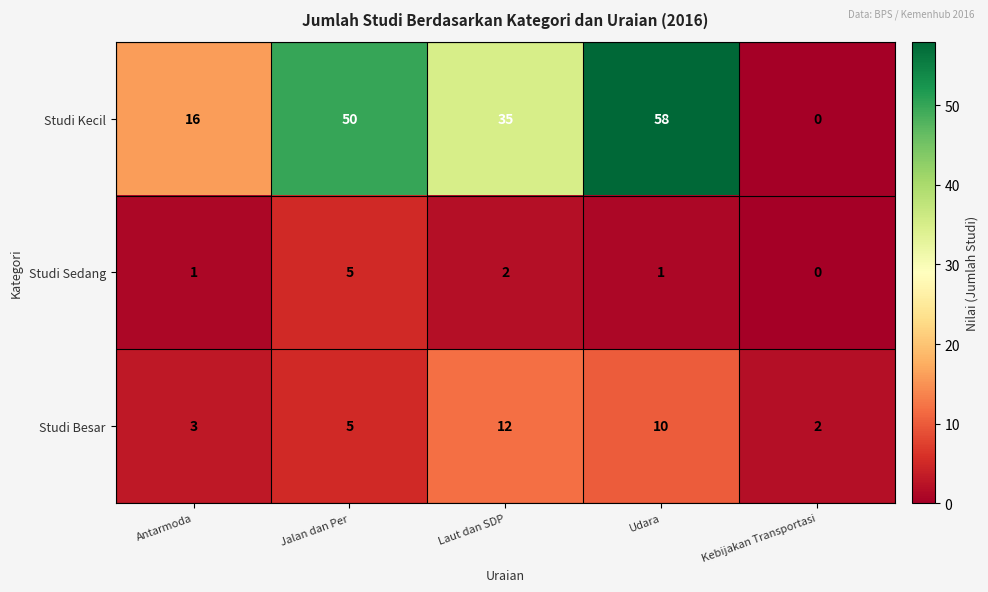

Rank the series by their average value, from lowest to highest.

Studi Sedang, Studi Besar, Studi Kecil